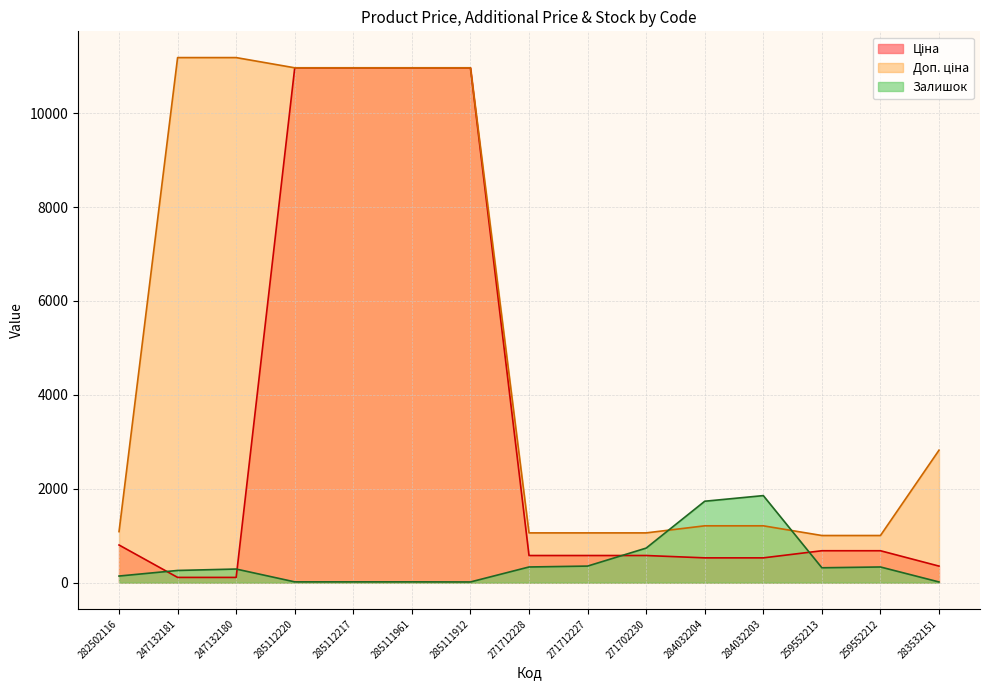

What is the maximum value shown in the chart?

11182.0